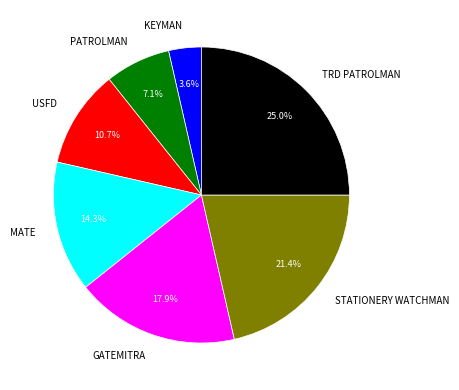

Which has a higher value, PATROLMAN or USFD?

USFD